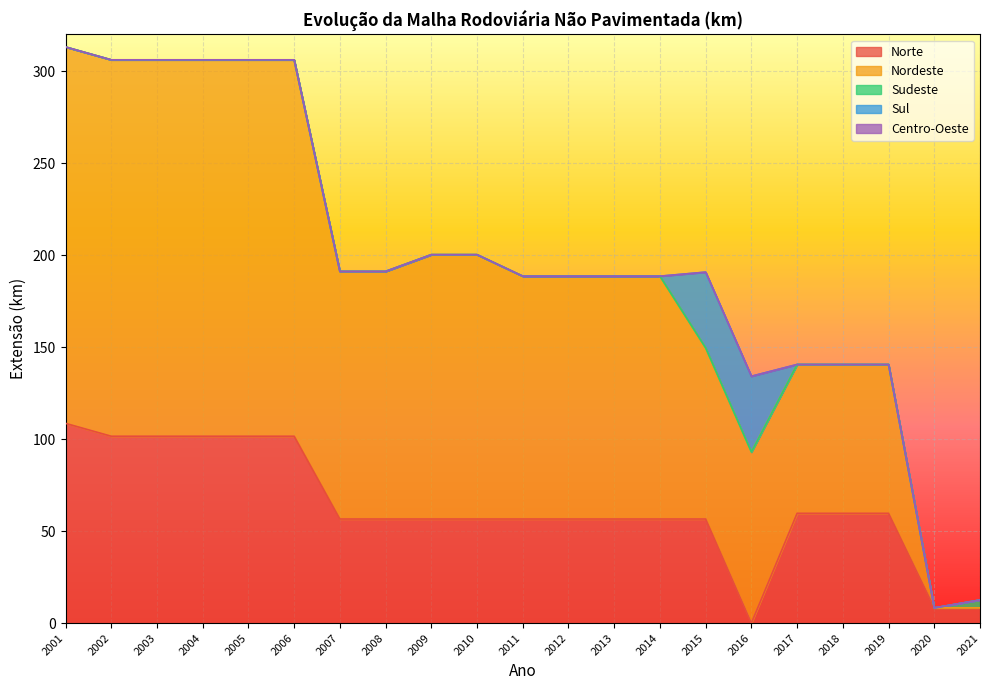

What are all the series names shown in the legend?

Norte, Nordeste, Sudeste, Sul, Centro-Oeste